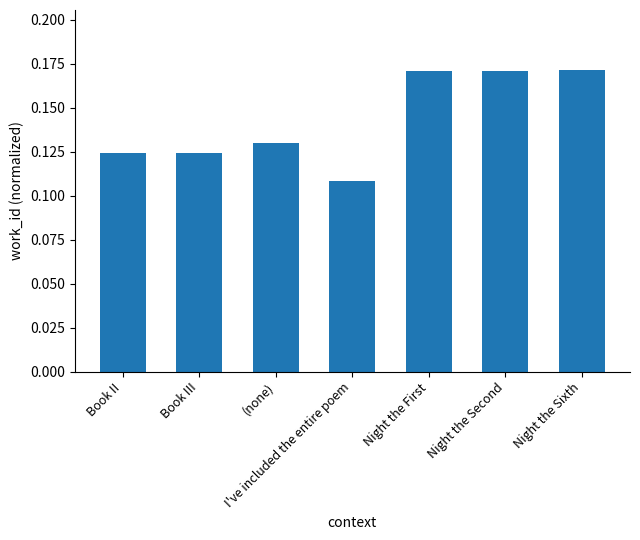

What is the label of the 1st bar from the right?

Night the Sixth